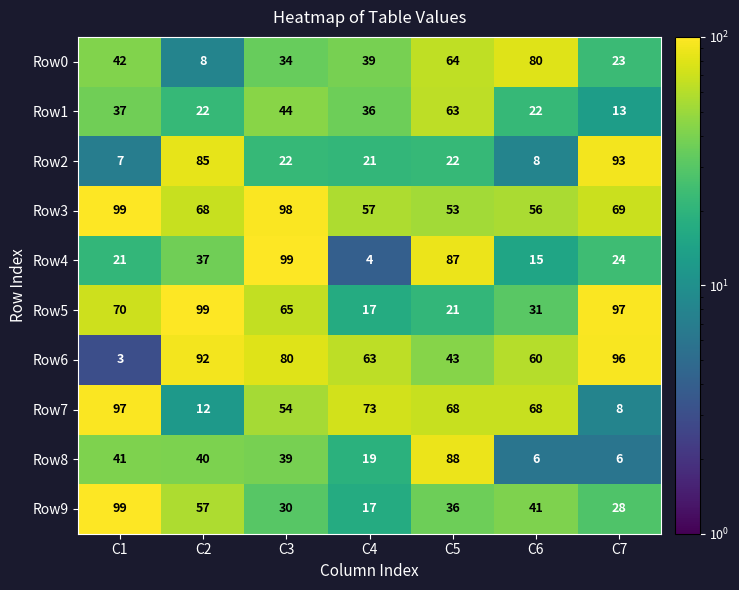

At which category is the sum across all series the highest?

C3